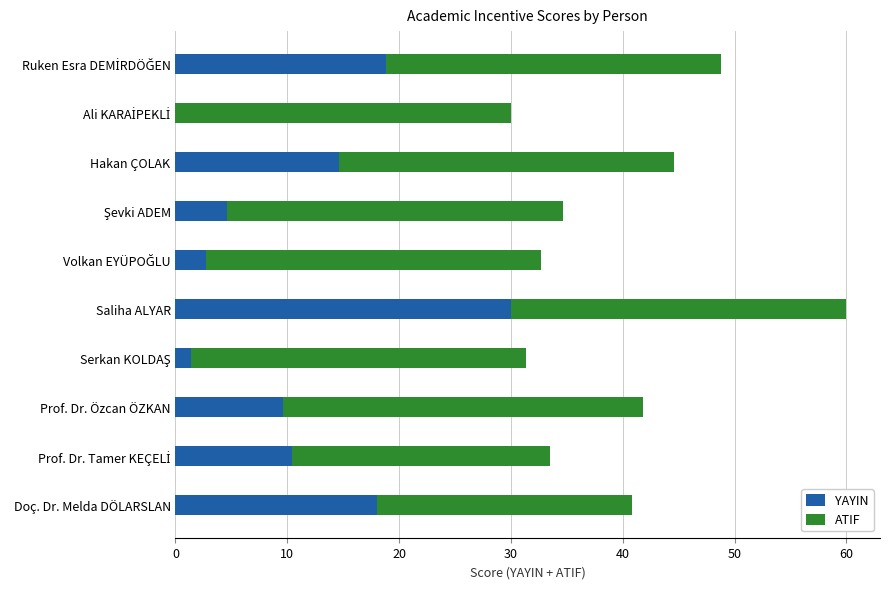

Is it true that YAYIN equals 11.5 at Doç. Dr. Melda DÖLARSLAN?

False